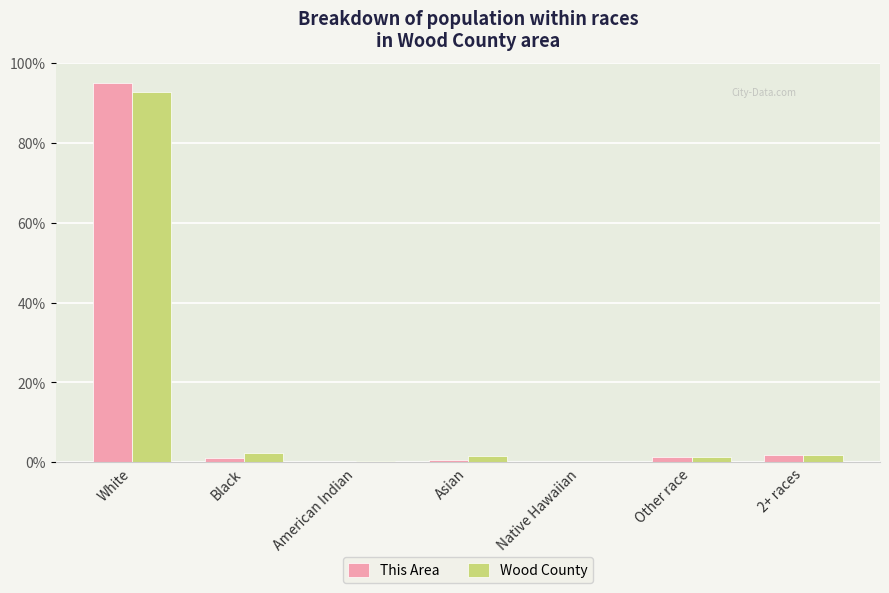

At which category is the sum across all series the highest?

White